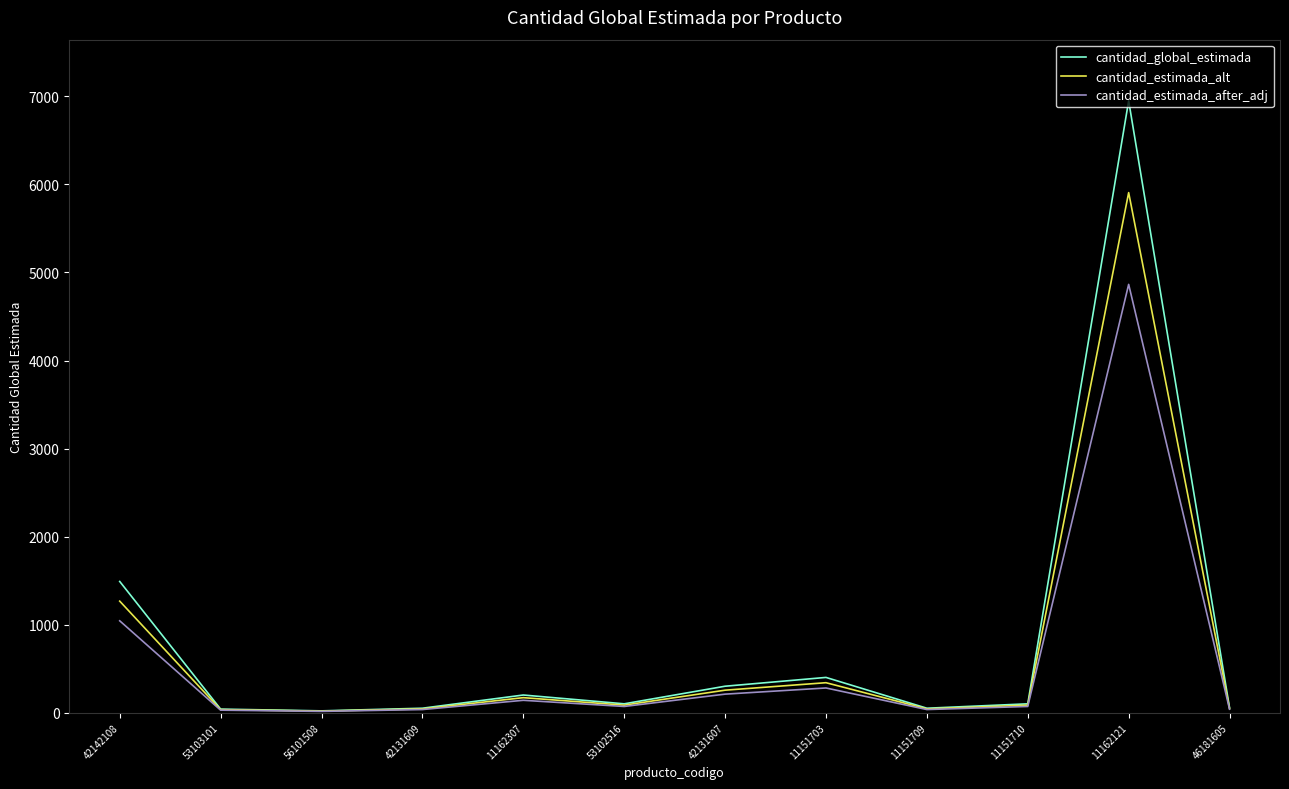

The cantidad_estimada_alt series shows 2439.4 at 11162121. True or false?

False